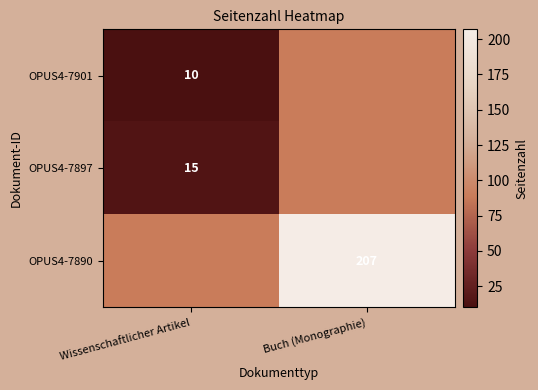

The value of OPUS4-7901 at Wissenschaftlicher Artikel is 17. True or false?

False